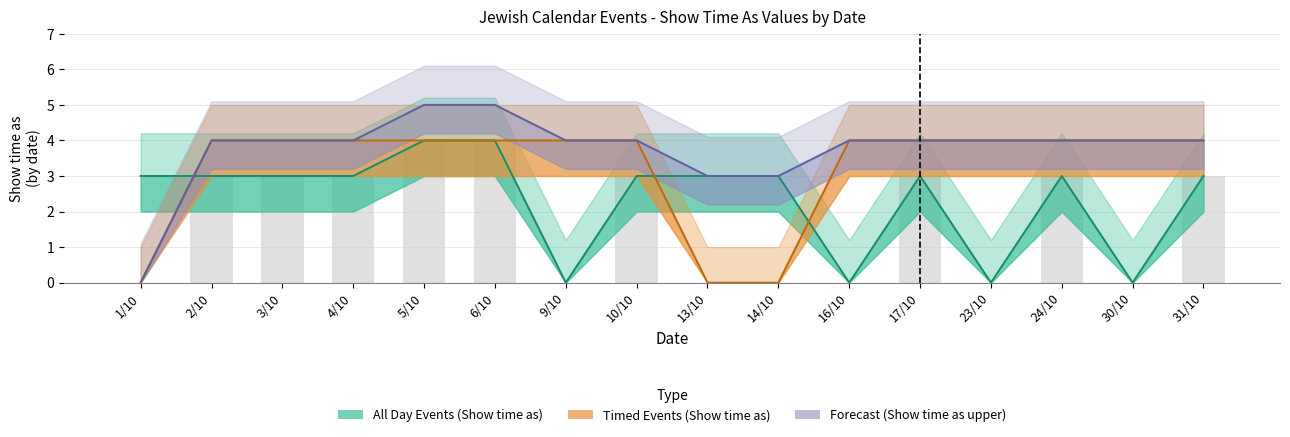

At which label does Forecast (Show time as upper) first exceed 4?

5/10